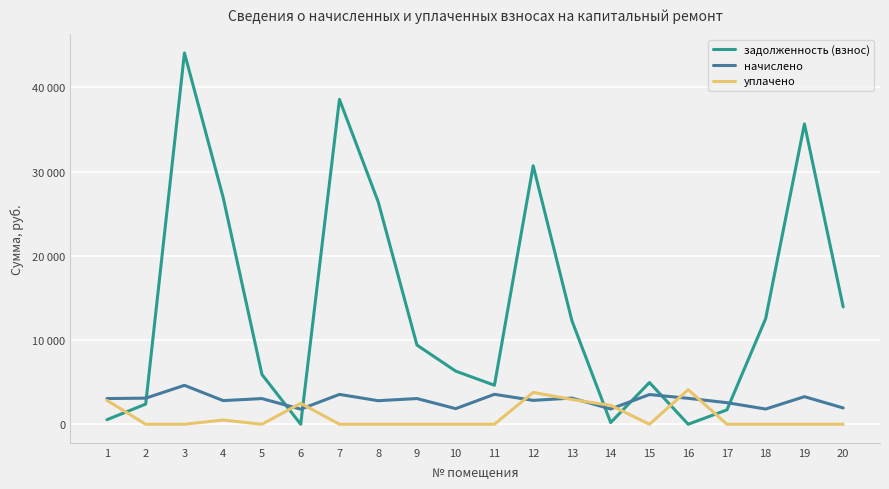

What are all the series names shown in the legend?

задолженность (взнос), начислено, уплачено